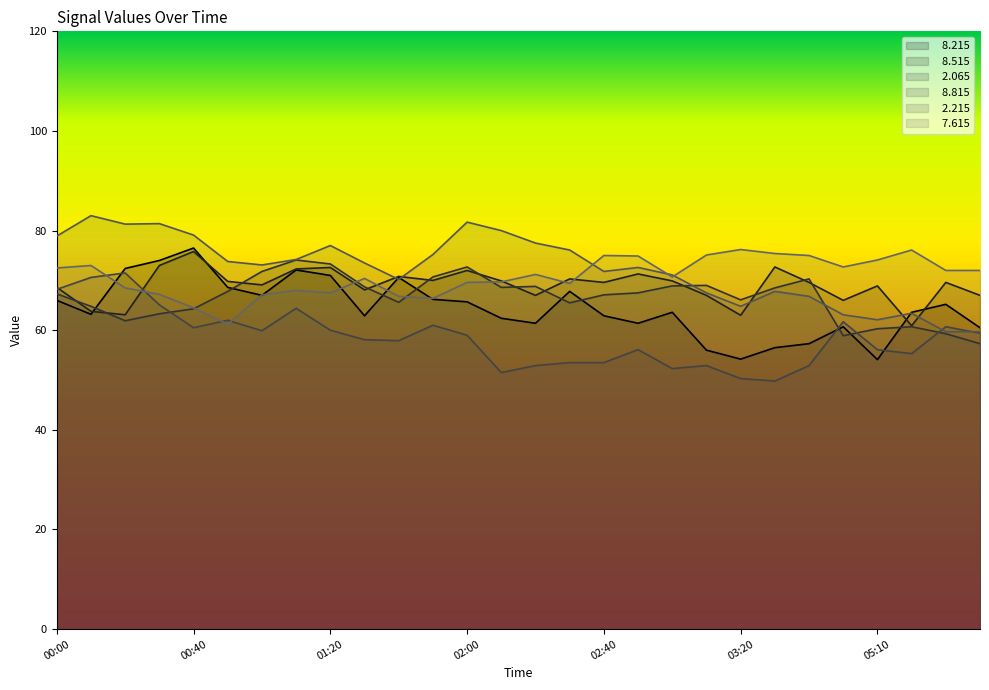

What is the maximum value shown in the chart?

83.0